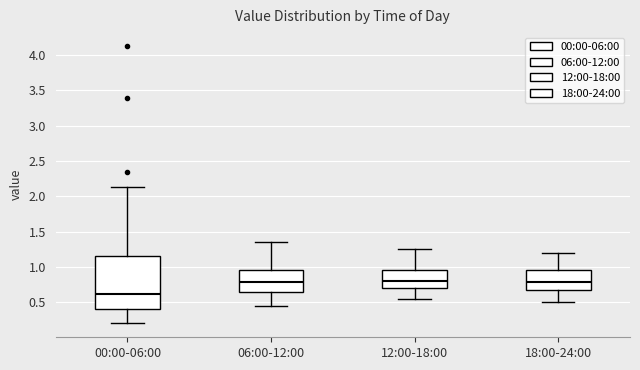

Where does the median line of the box for 18:00-24:00 sit on the y-axis? The values are not printed on the chart, so give them approximately, as read against the axis.

0.80